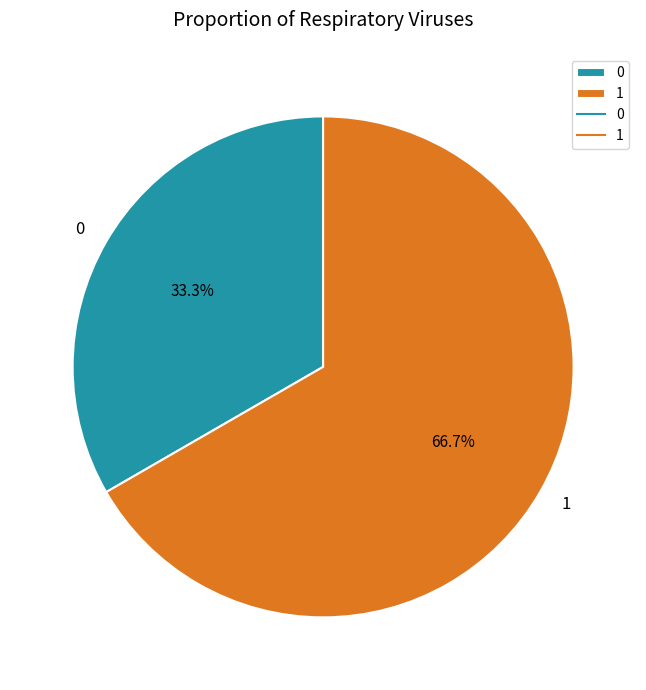

Which slice is the largest?

1